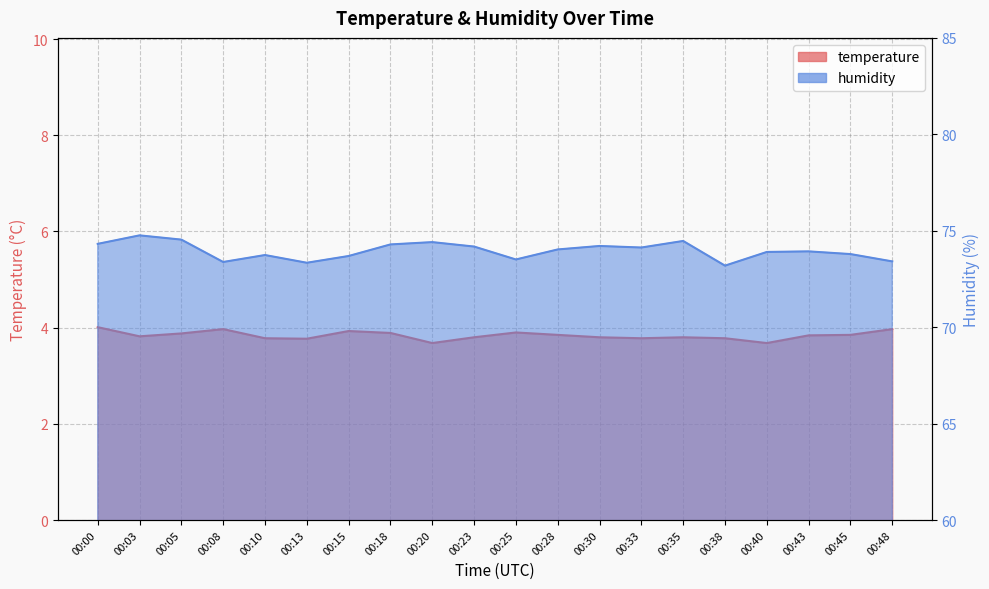

What is the difference between the second highest and minimum values in the humidity series?

1.4